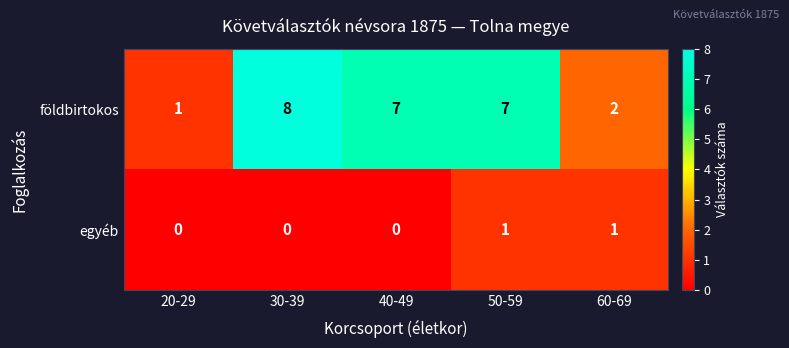

Count the földbirtokos values in the range 2 to 7.

3